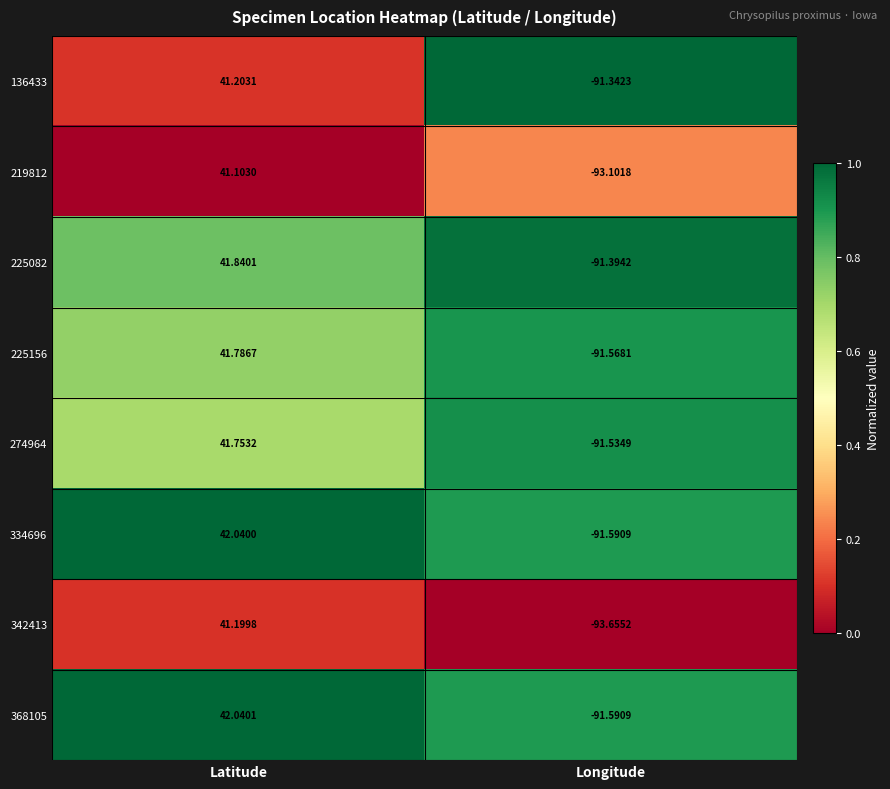

How many data points does each series have?

2